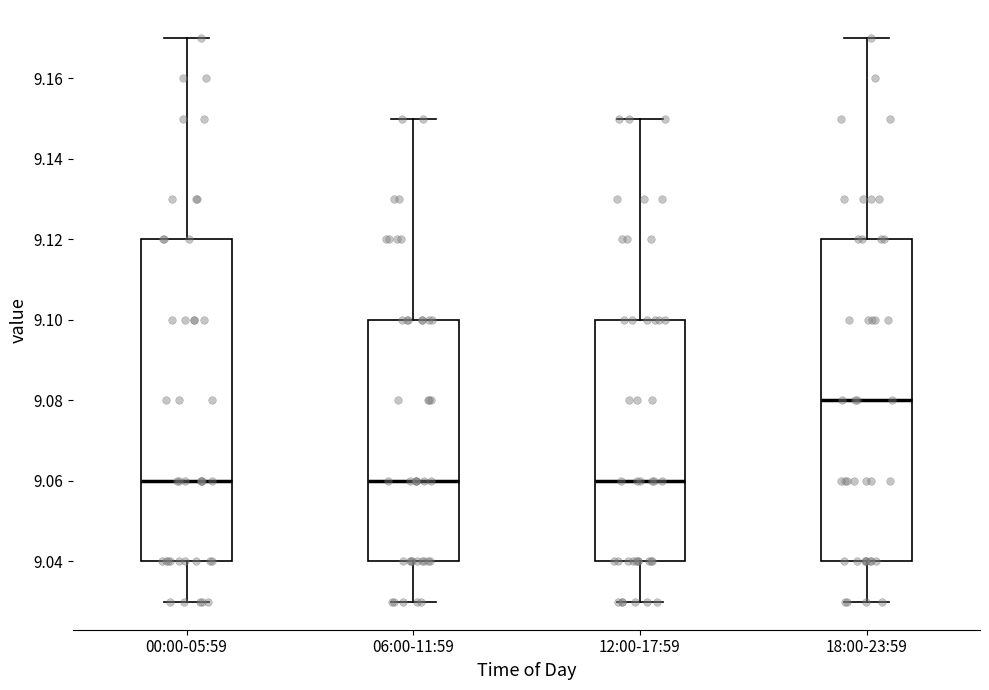

Reading left to right, read every box against the y-axis: the position of its median line, the range the box covers, and the ends of its whiskers. The values are not printed on the chart, so give them approximately, as read against the axis.

00:00-05:59: median 9.06, box 9.04 to 9.12, whiskers 9.03 to 9.17
06:00-11:59: median 9.06, box 9.04 to 9.10, whiskers 9.03 to 9.15
12:00-17:59: median 9.06, box 9.04 to 9.10, whiskers 9.03 to 9.15
18:00-23:59: median 9.08, box 9.04 to 9.12, whiskers 9.03 to 9.17